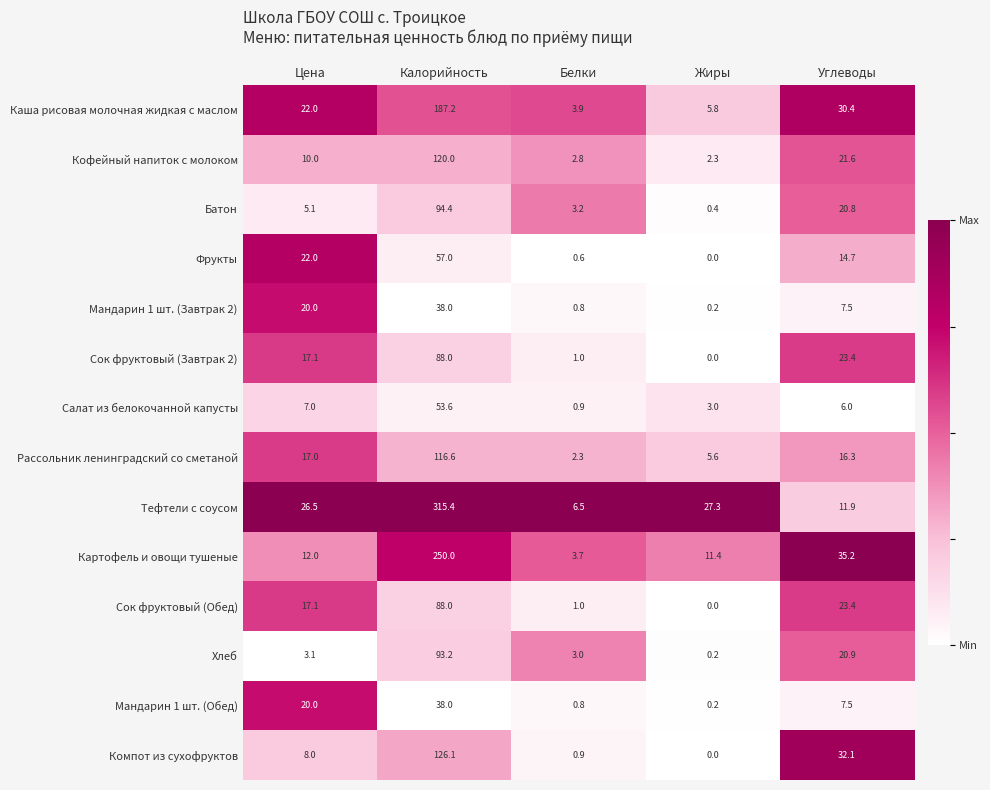

Which series has the largest total across all categories?

Тефтели с соусом